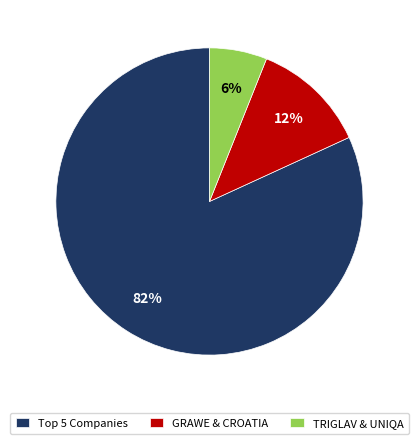

What percentage is the TRIGLAV & UNIQA slice, to the nearest percent?

6%